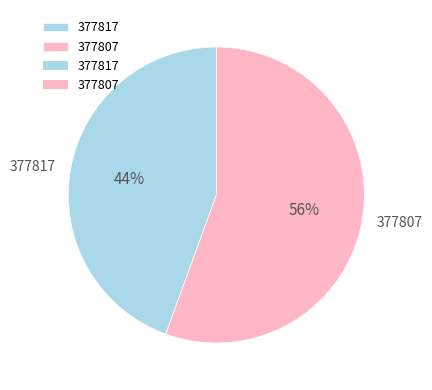

Is the sum of 377807 and 377817 greater than half?

Yes